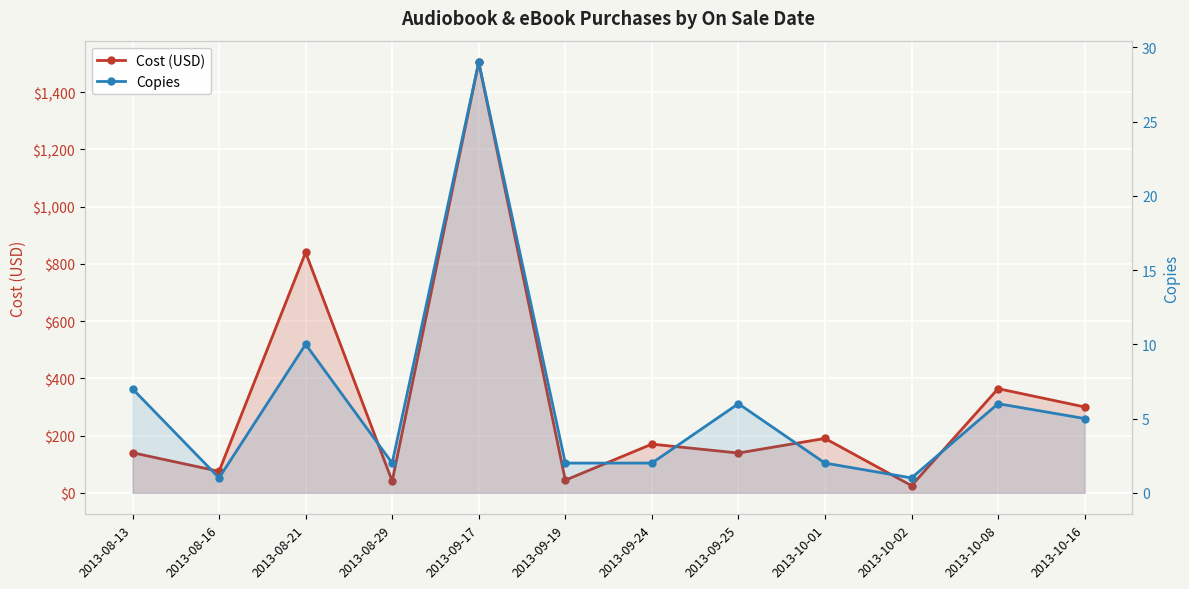

List the series in order of their overall mean, lowest first.

Copies, Cost (USD)